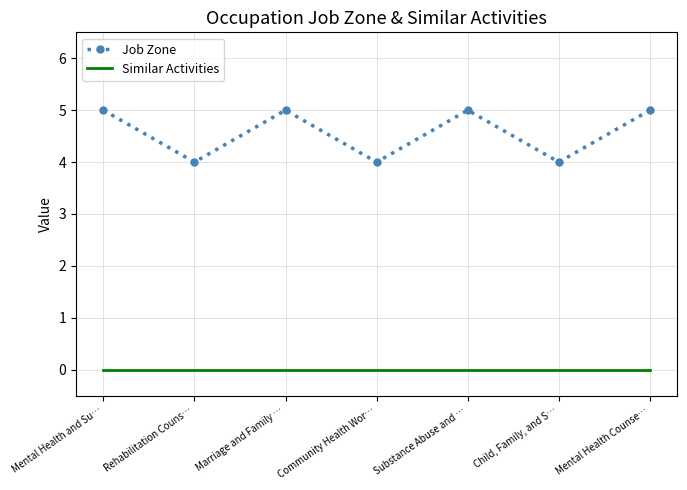

The Job Zone series shows 9 at Mental Health and Su…. True or false?

False